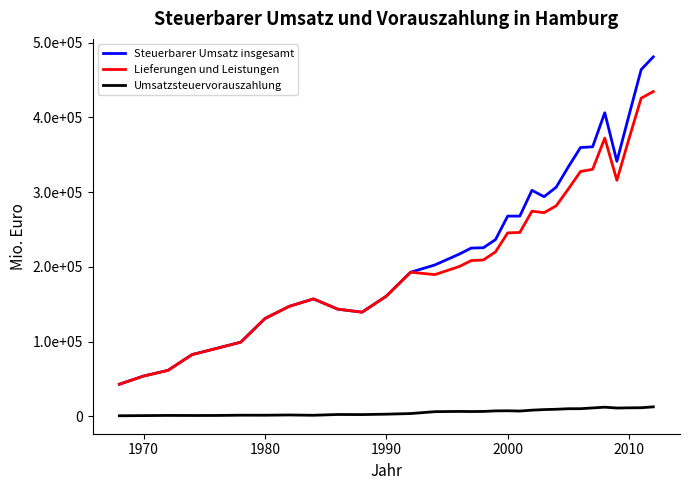

What is the smallest value displayed?

635.5